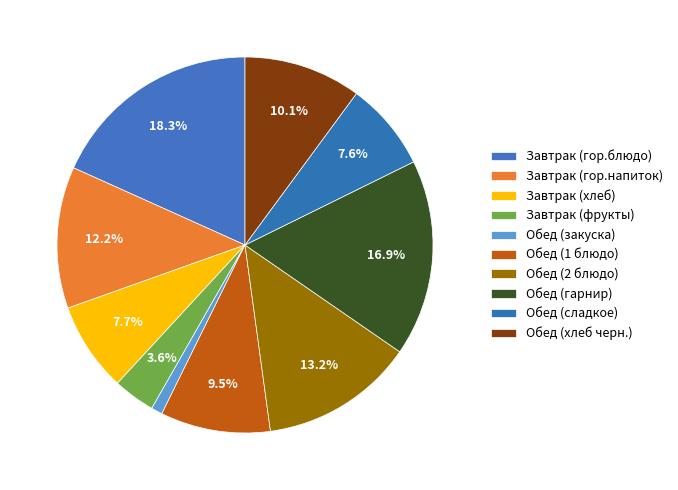

How many segments does this pie chart have?

10